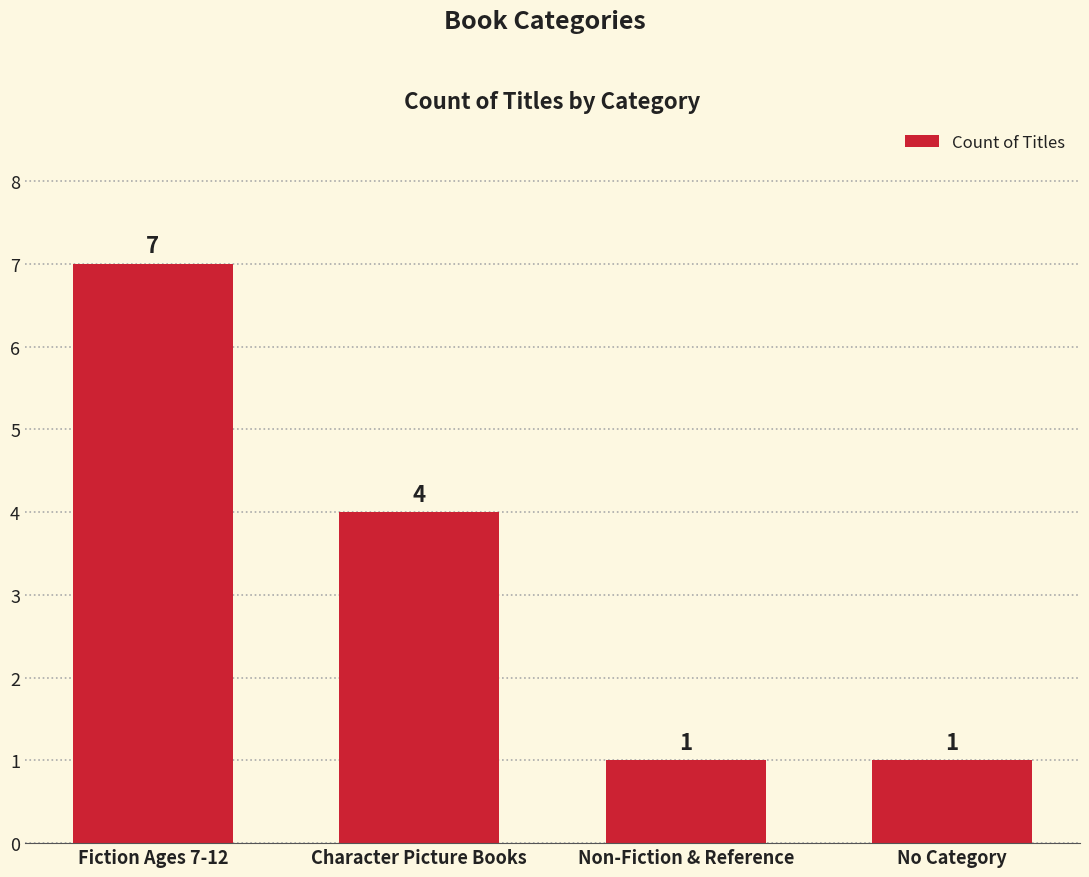

Does the chart contain any negative values?

No